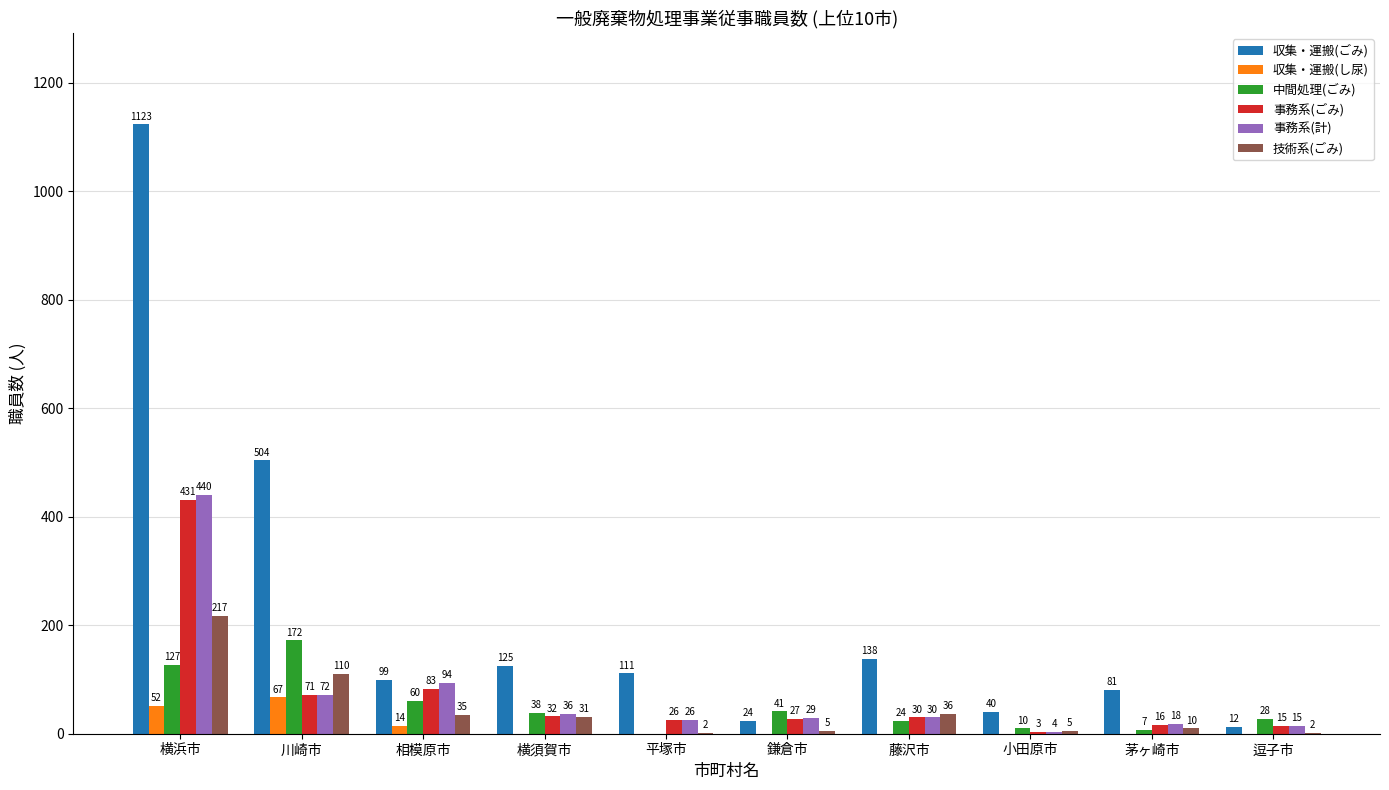

What are all the series names shown in the legend?

収集・運搬(ごみ), 収集・運搬(し尿), 中間処理(ごみ), 事務系(ごみ), 事務系(計), 技術系(ごみ)